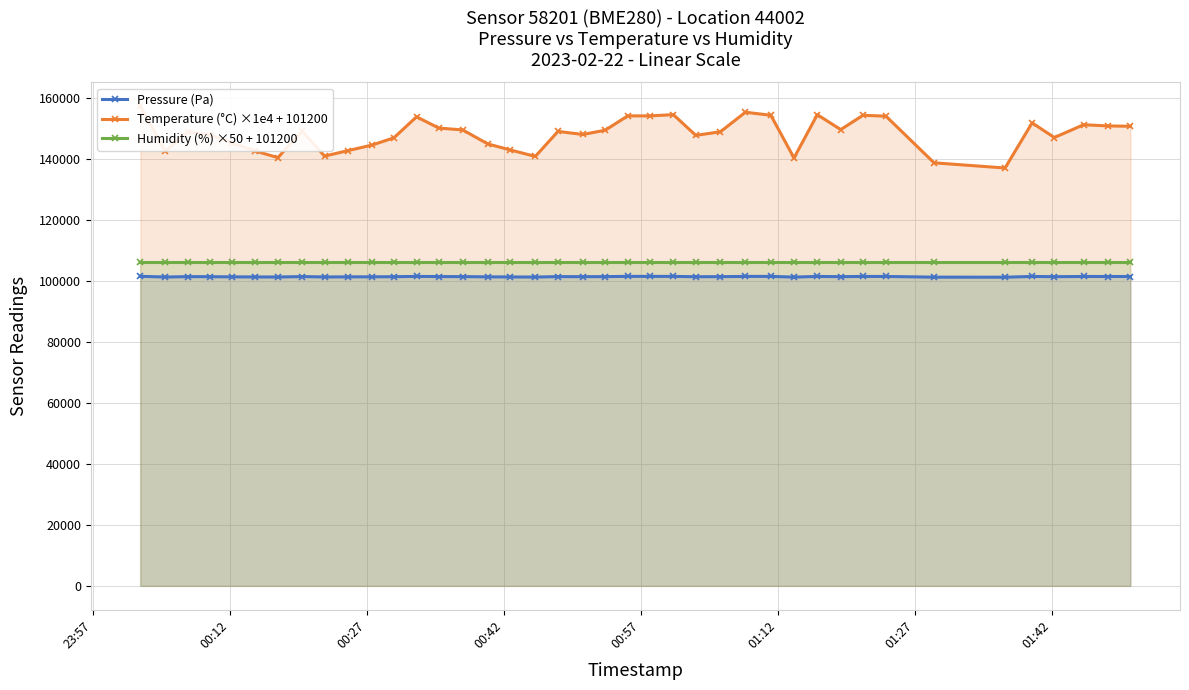

Reading right to left, transcribe all the data shown in this chart.

Pressure (Pa): 101493.7	101496.2	101502.9	101434.2	101510.4	101268.3	101286.6	101510.6	101518.2	101440.3	101519.0	101299.8	101531.1	101529.1	101442.2	101419.5	101536.1	101532.0	101540.5	101449.8	101439.9	101454.1	101315.8	101351.0	101381.1	101454.8	101472.5	101526.9	101430.0	101389.8	101378.3	101350.7	101467.7	101330.4	101353.7	101377.6	101435.7	101449.8	101328.1	101555.8
Temperature (°C) ×1e4 + 101200: 150800.0	150900.0	151300.0	147100.0	151900.0	137100.0	138800.0	154100.0	154400.0	149700.0	154600.0	140400.0	154400.0	155400.0	149000.0	147800.0	154600.0	154200.0	154200.0	149500.0	148100.0	149100.0	140900.0	143000.0	145000.0	149600.0	150200.0	153900.0	147000.0	144600.0	142800.0	141000.0	149200.0	140500.0	142700.0	145300.0	148000.0	149000.0	142600.0	157300.0
Humidity (%) ×50 + 101200: 106200.0	106200.0	106200.0	106200.0	106200.0	106200.0	106200.0	106200.0	106200.0	106200.0	106200.0	106200.0	106200.0	106200.0	106200.0	106200.0	106200.0	106200.0	106200.0	106200.0	106200.0	106200.0	106200.0	106200.0	106200.0	106200.0	106200.0	106200.0	106200.0	106200.0	106200.0	106200.0	106200.0	106200.0	106200.0	106200.0	106200.0	106200.0	106200.0	106200.0